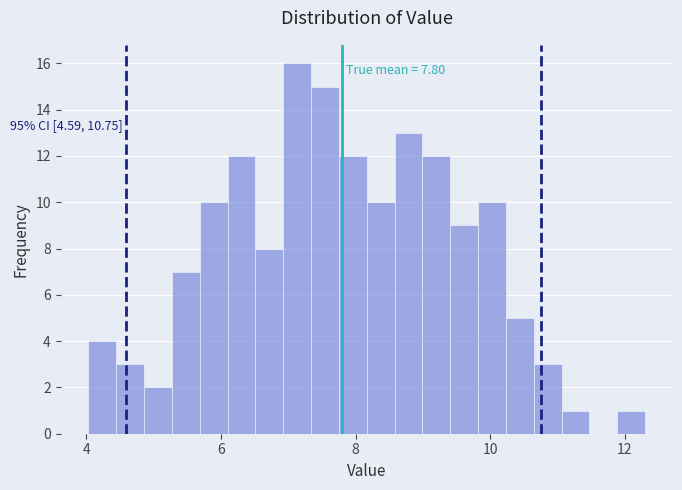

Around what value on the x-axis is the tallest bar? Give the approximate position of its centre, as read against the axis.

7.2